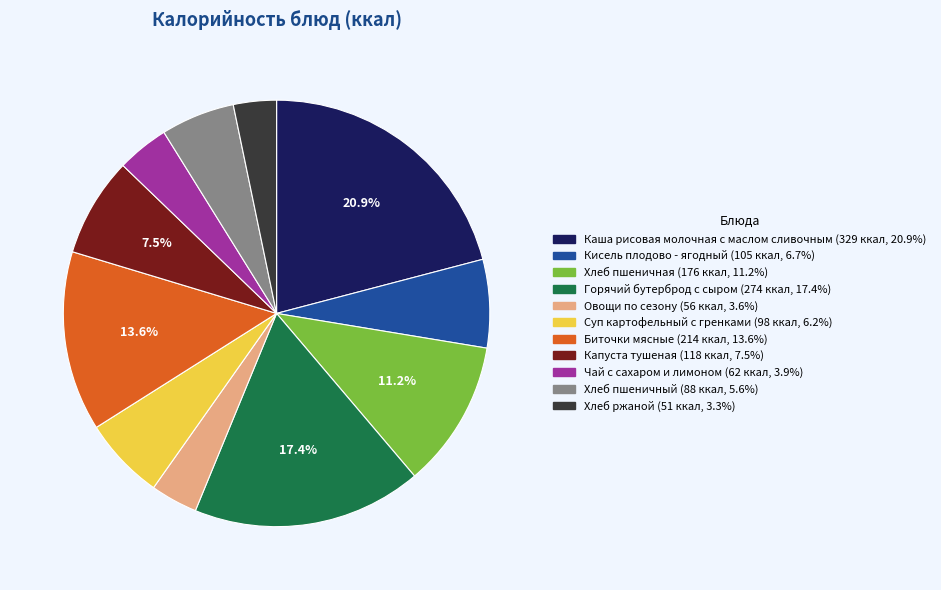

How many slices are in this pie chart?

11